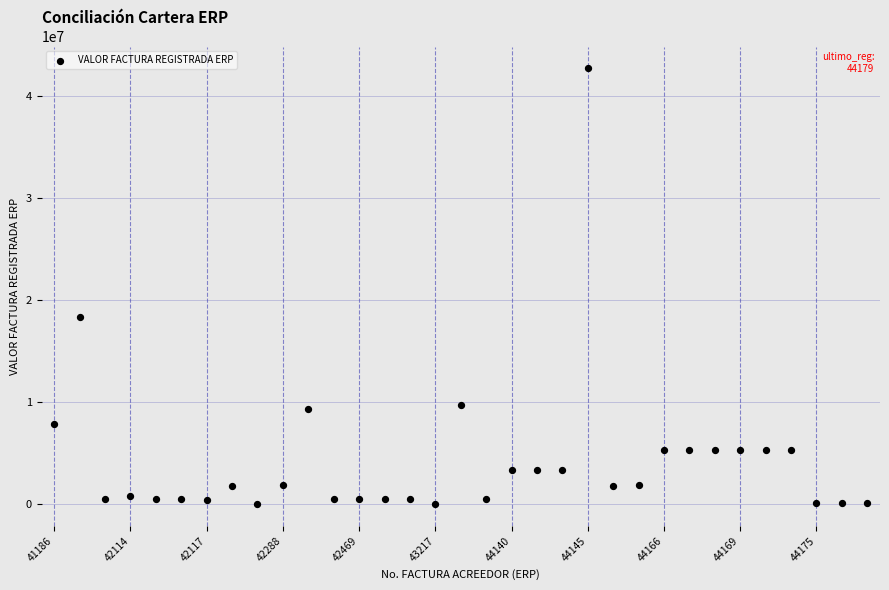

What is the range of Y values (max minus min)?

42706737